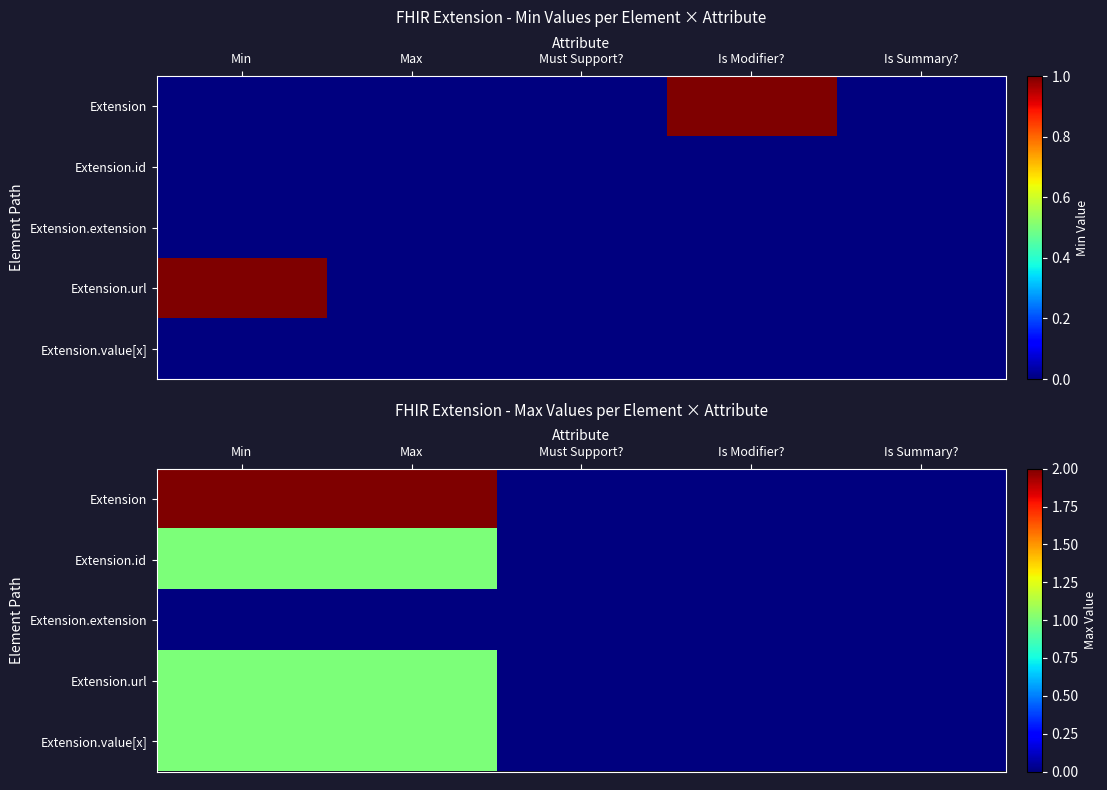

The Extension series shows 1 at Must Support?. True or false?

False